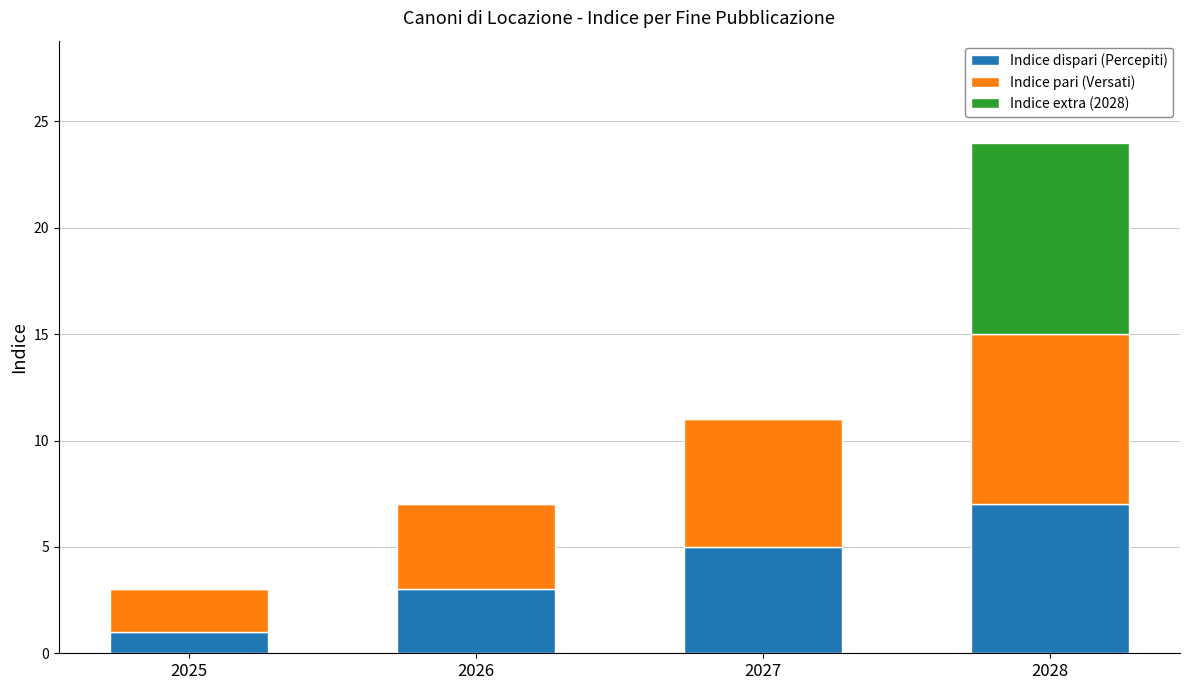

The Indice dispari (Percepiti) series shows 0 at 2025. True or false?

False